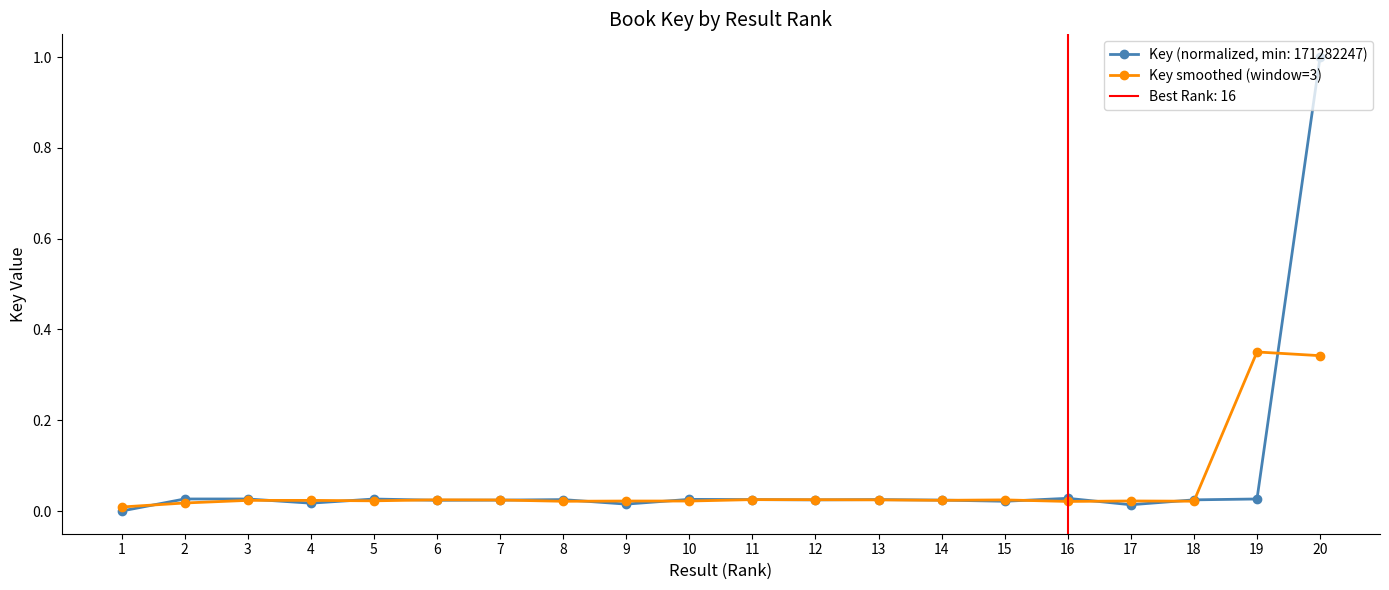

Which has a higher value, 10 or 13?

13